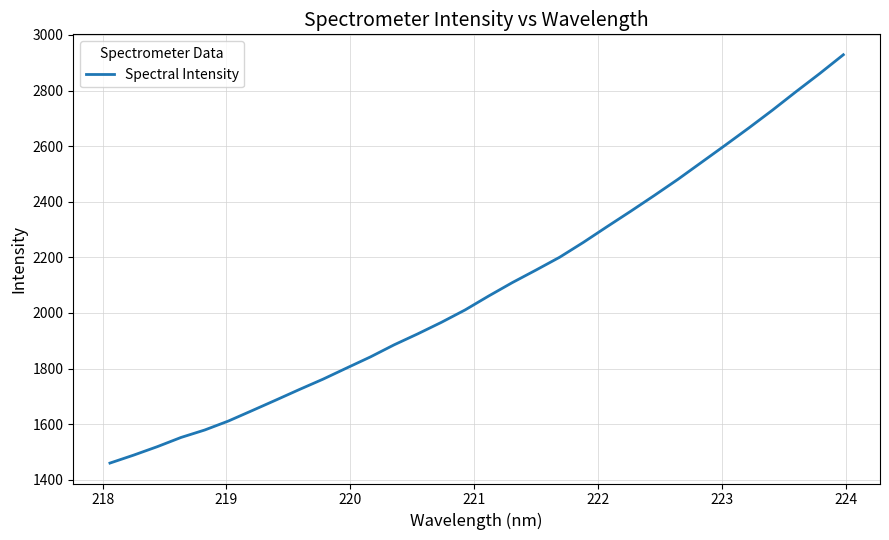

What is the smallest value displayed?

1460.0